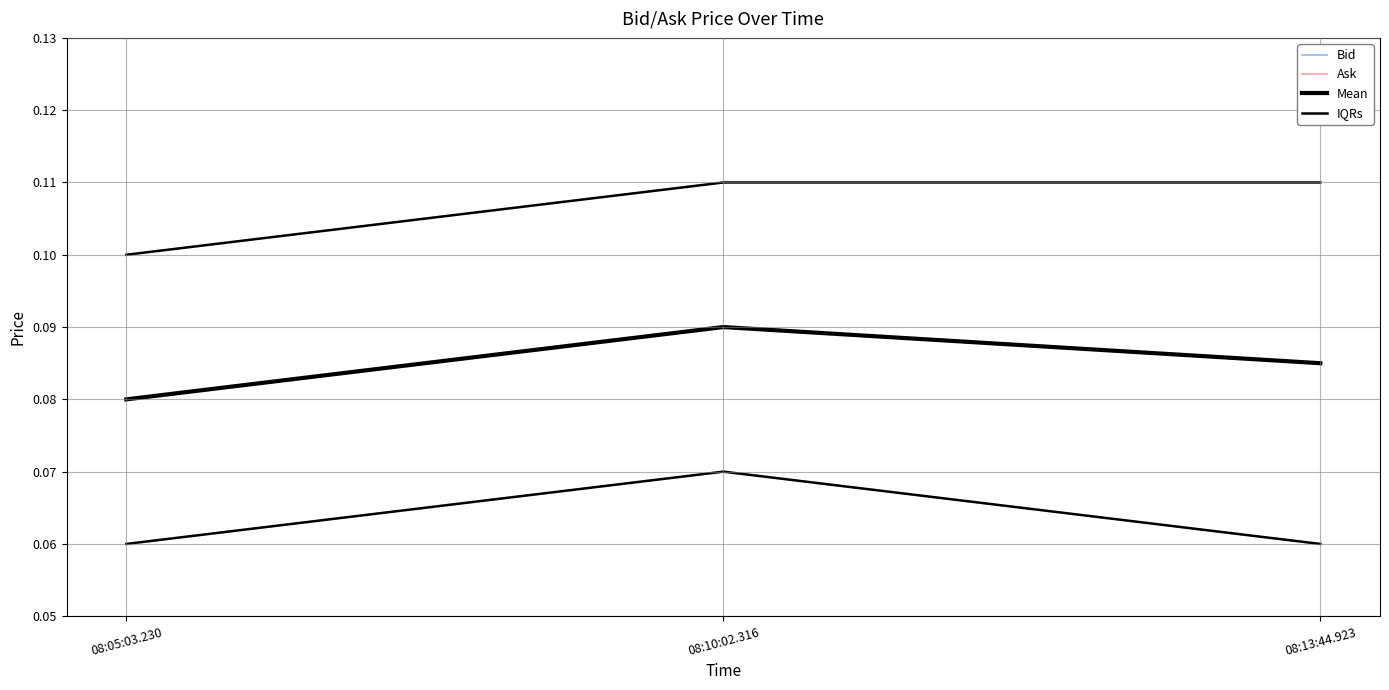

What is the average value of the IQRs series?

0.1